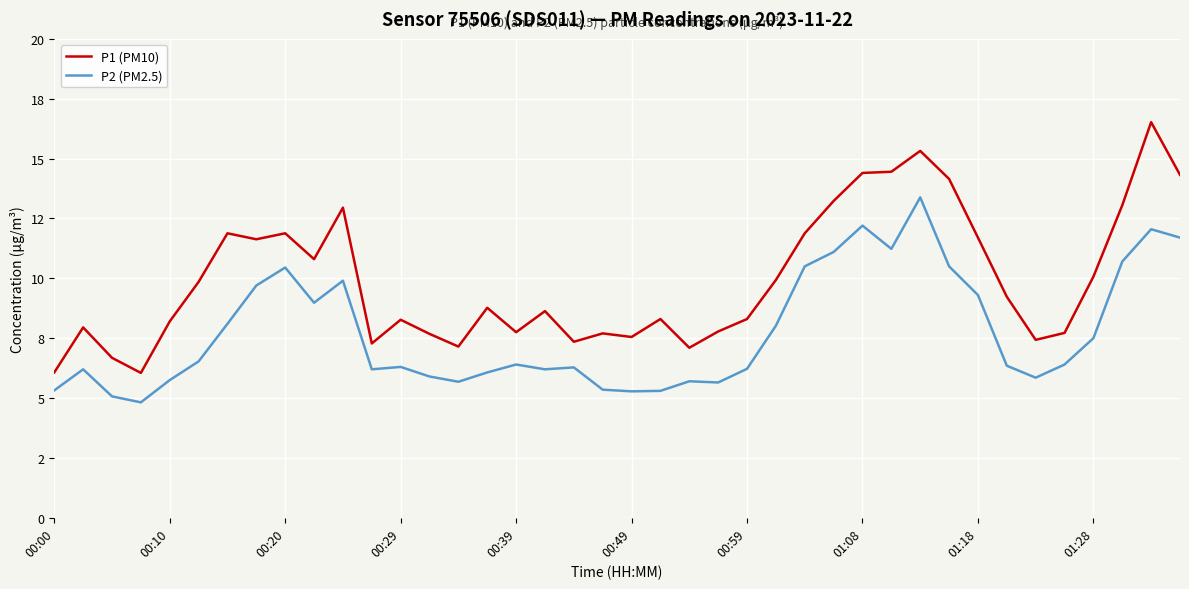

In P2 (PM2.5), how many points are lower than both neighbors (excluding endpoints)?

9